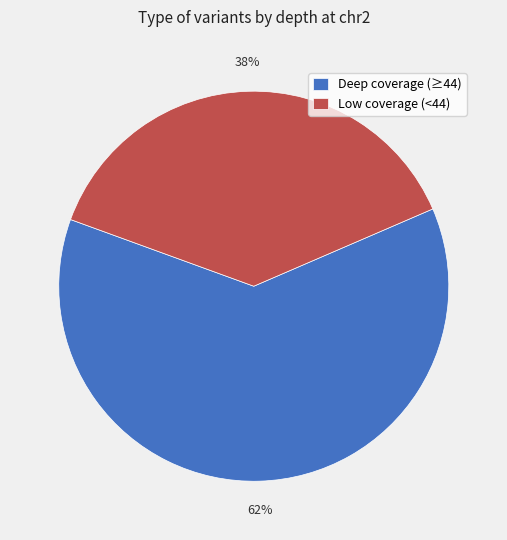

Is it true that Deep coverage (≥44) is 69% of the pie?

False